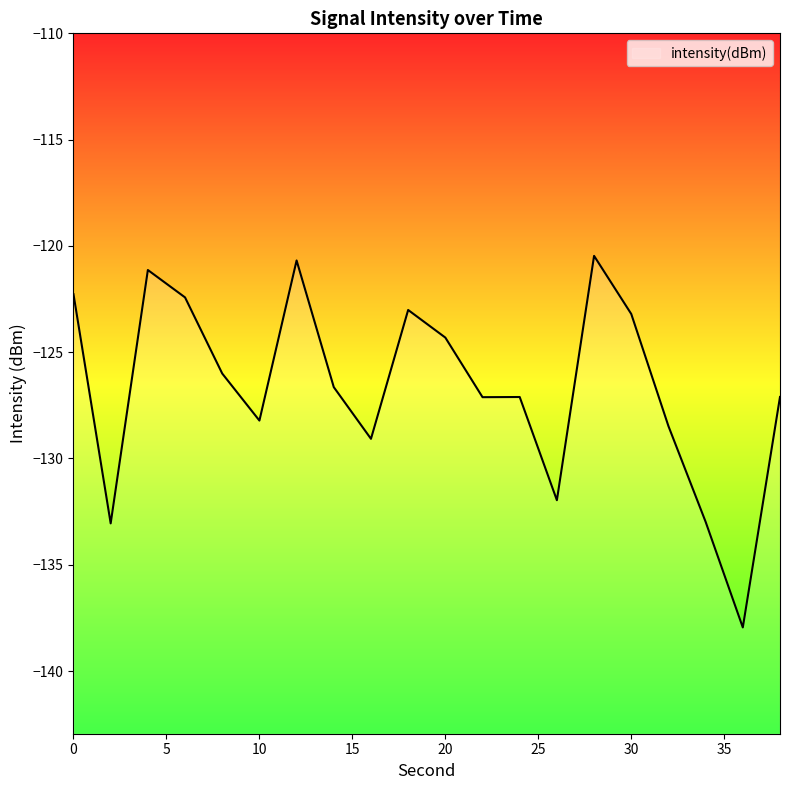

The chart shows a value of -129.1 at 16. True or false?

True